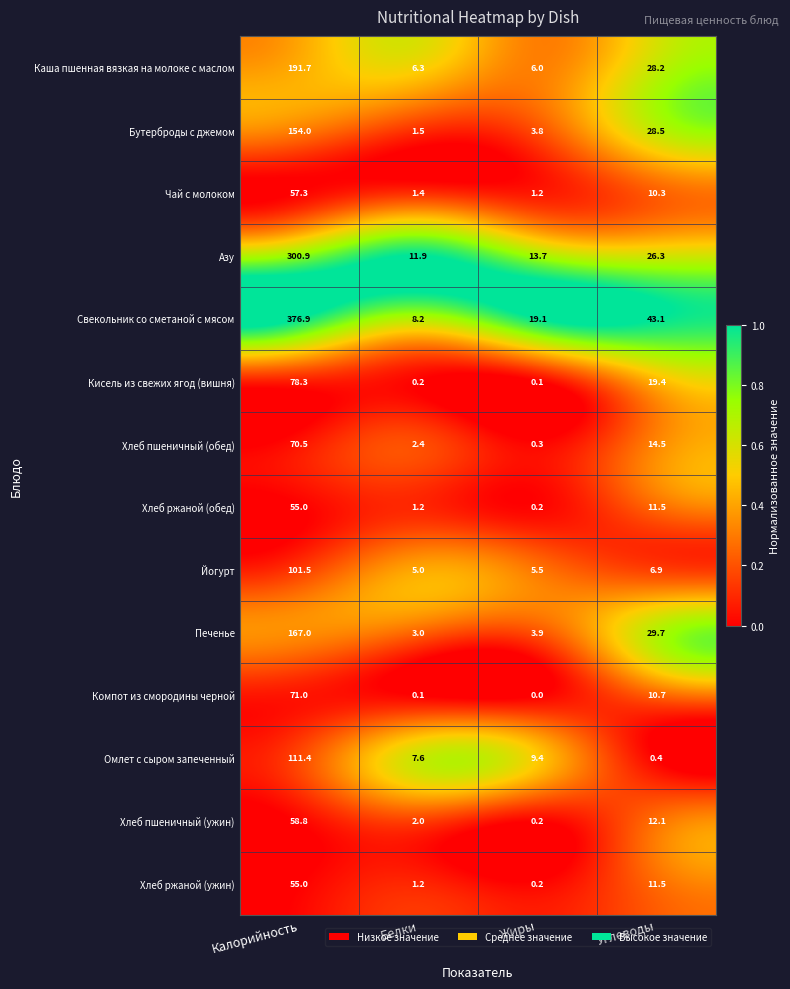

What is the maximum value shown in the chart?

376.9